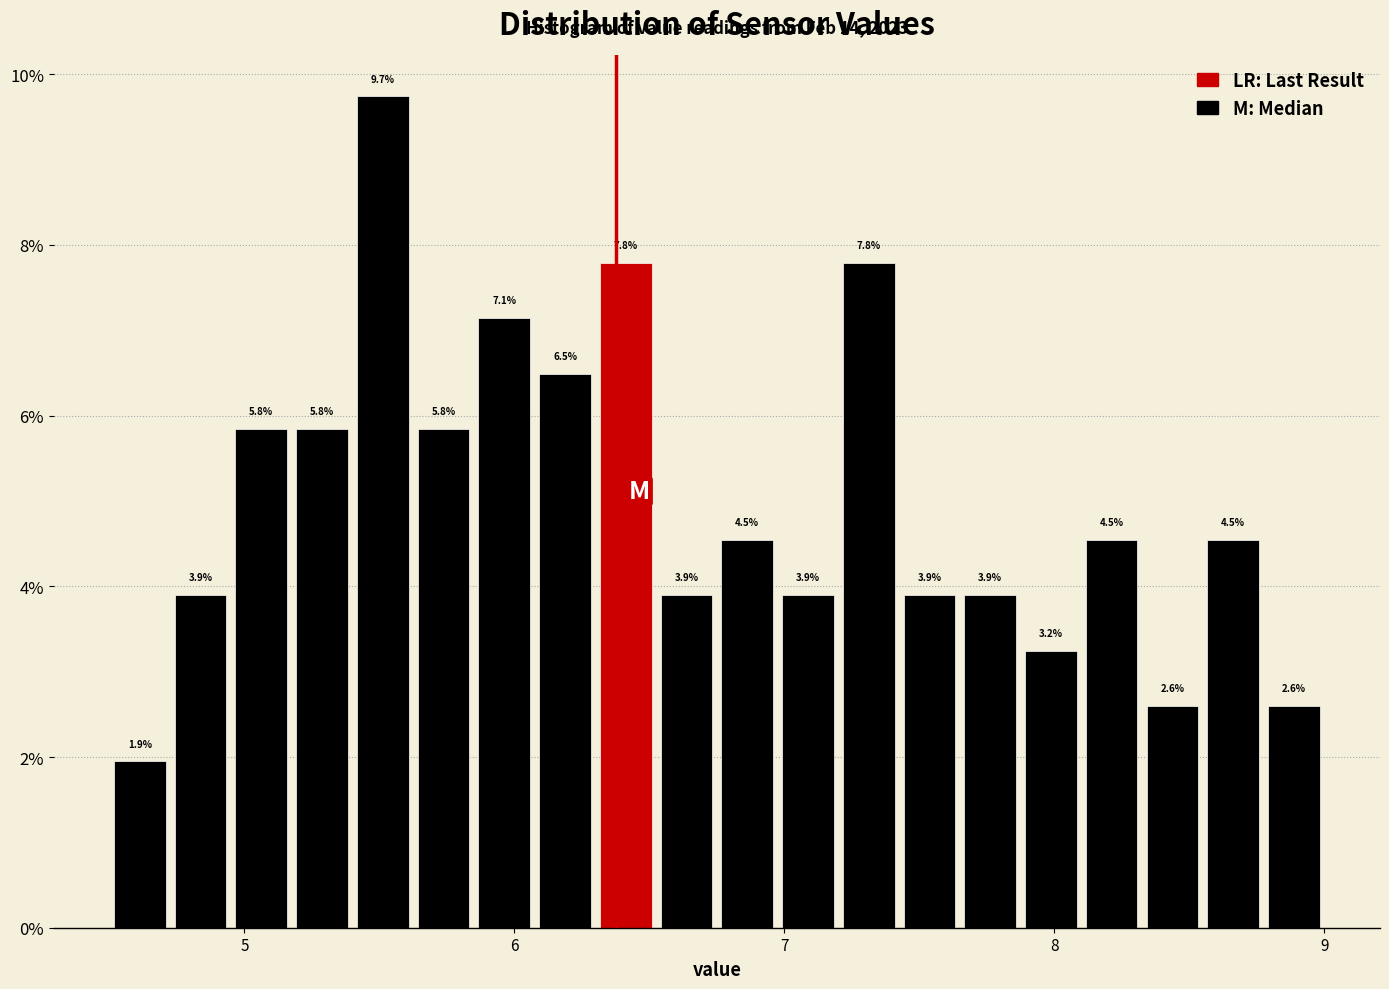

Around what value on the x-axis is the tallest bar? Give the approximate position of its centre, as read against the axis.

5.5